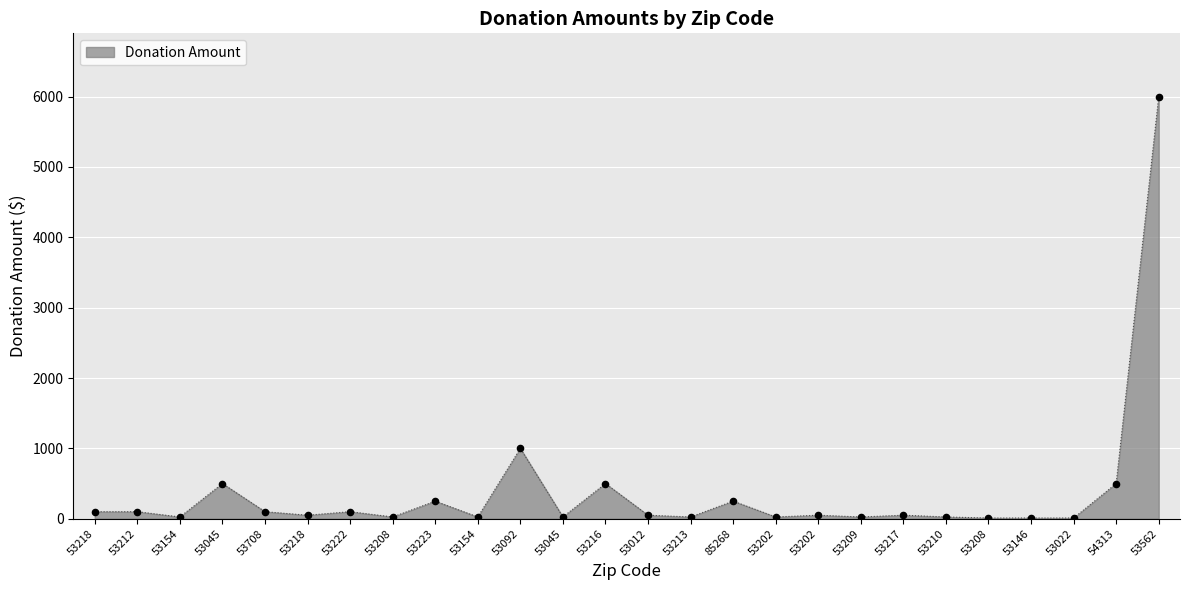

Between 53562 and 53202, which is larger?

53562